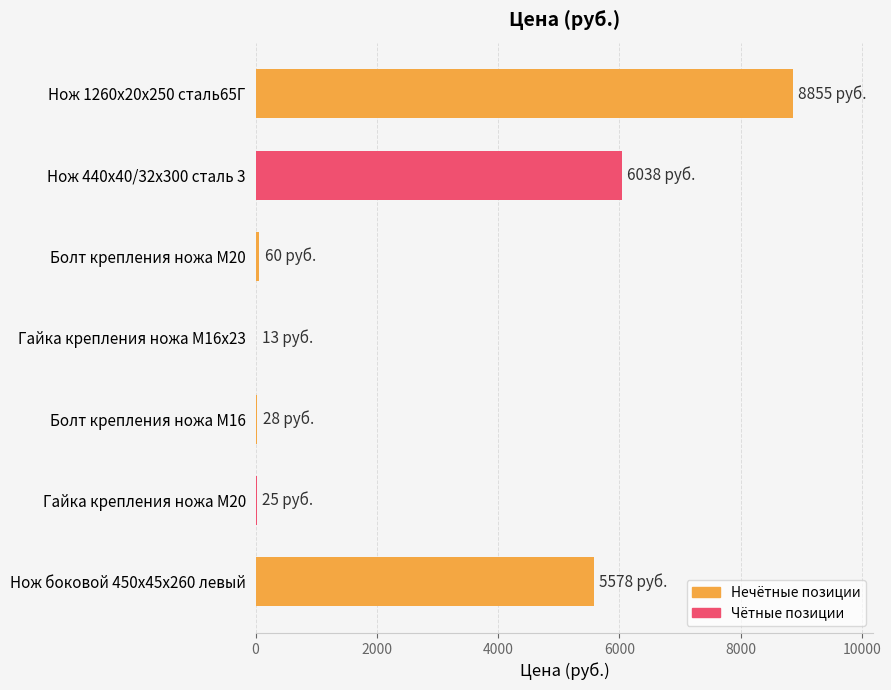

Between Нож 1260х20х250 сталь65Г and Нож боковой 450х45х260 левый, which is larger?

Нож 1260х20х250 сталь65Г